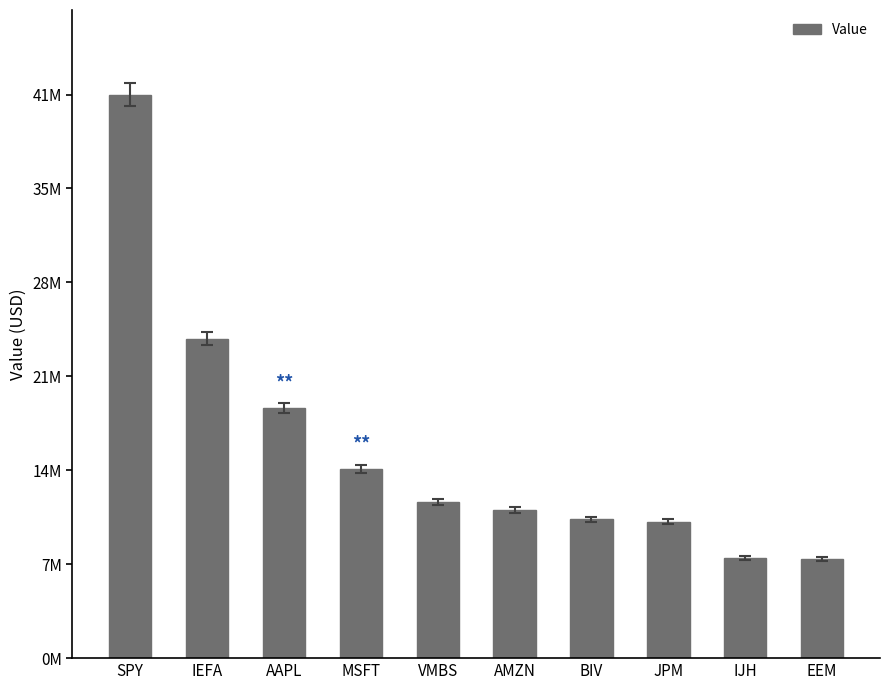

Is it true that the value at IEFA is 23525000?

True